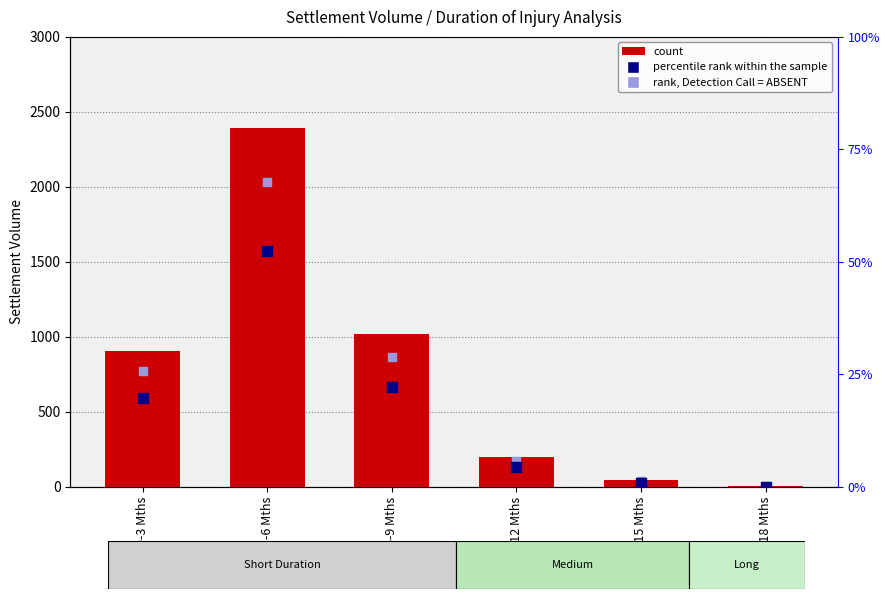

At which category is the sum across all series the highest?

3-6 Mths